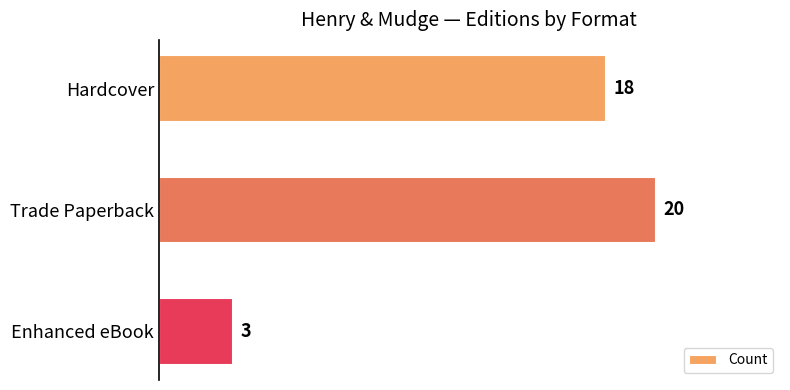

True or false: the data shows 2 at Enhanced eBook.

False